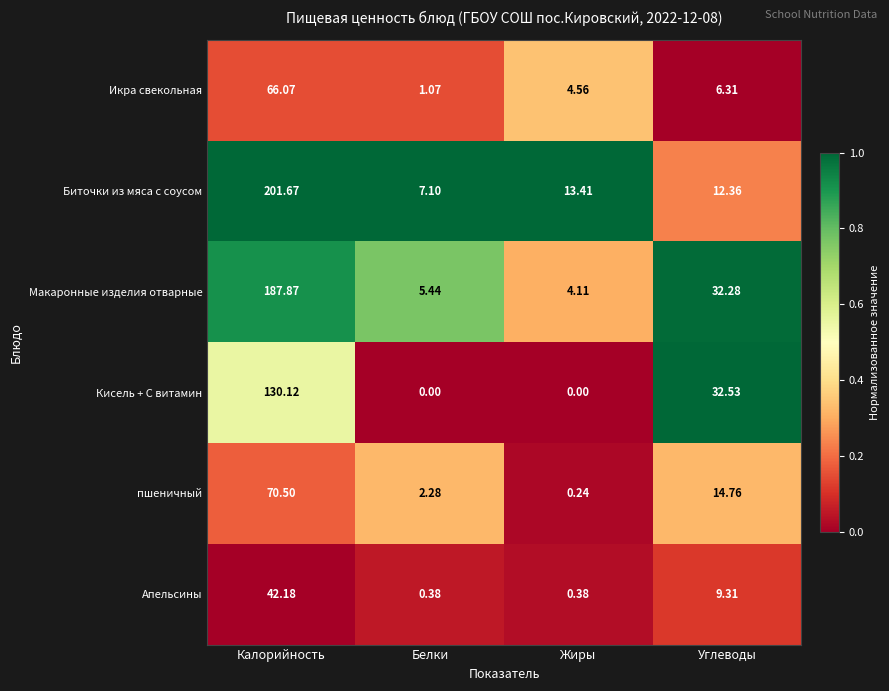

At which category is the sum across all series the highest?

Калорийность